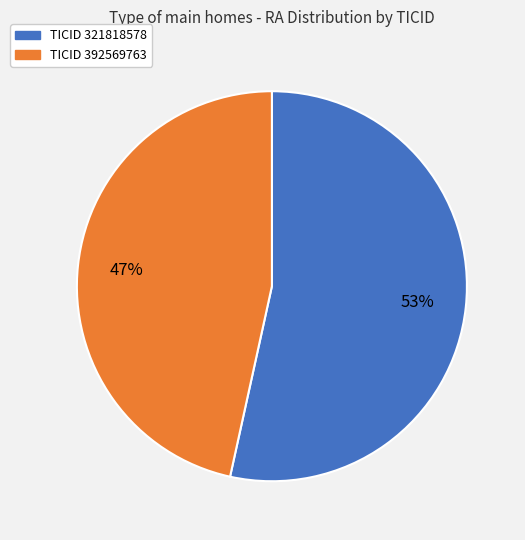

Does any single category account for the majority?

Yes